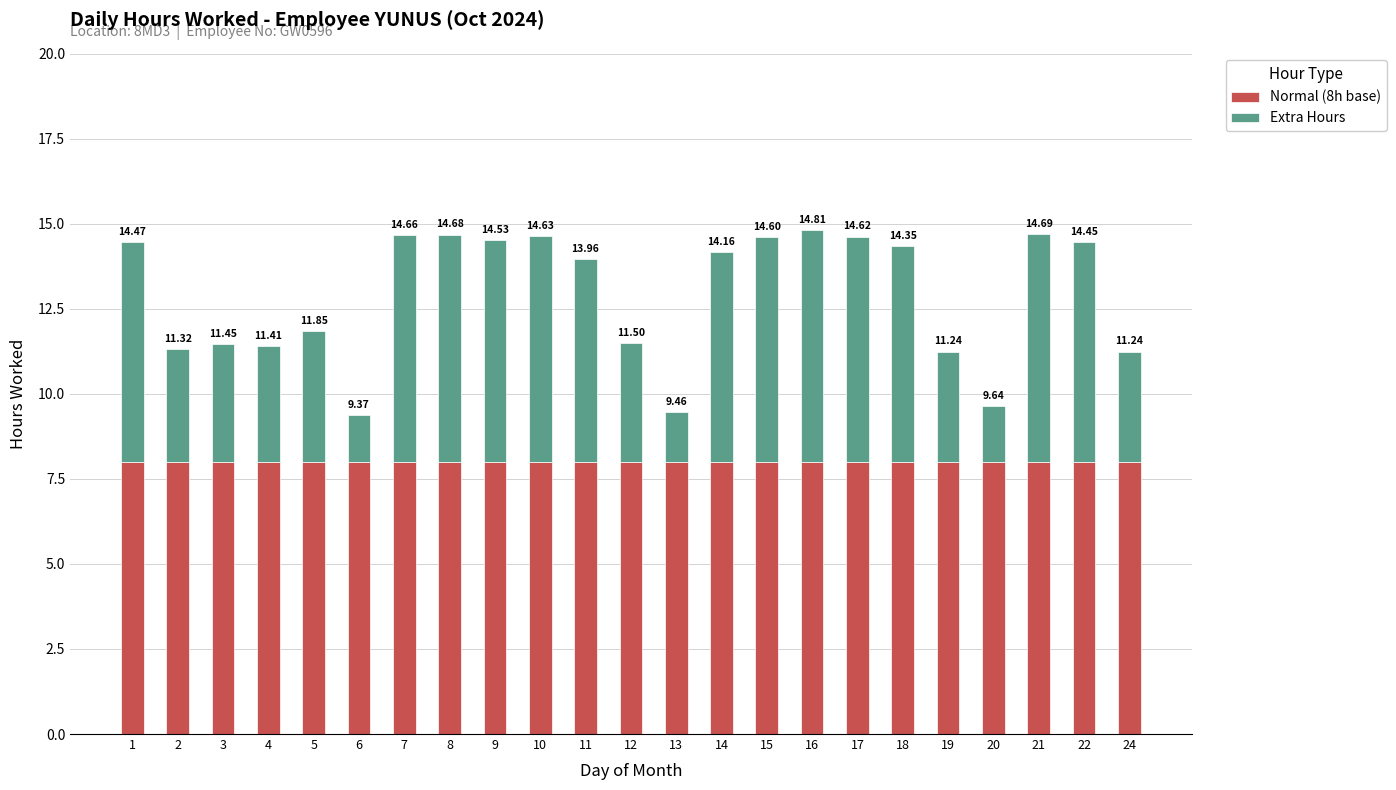

What are all the series names shown in the legend?

Normal (8h base), Extra Hours